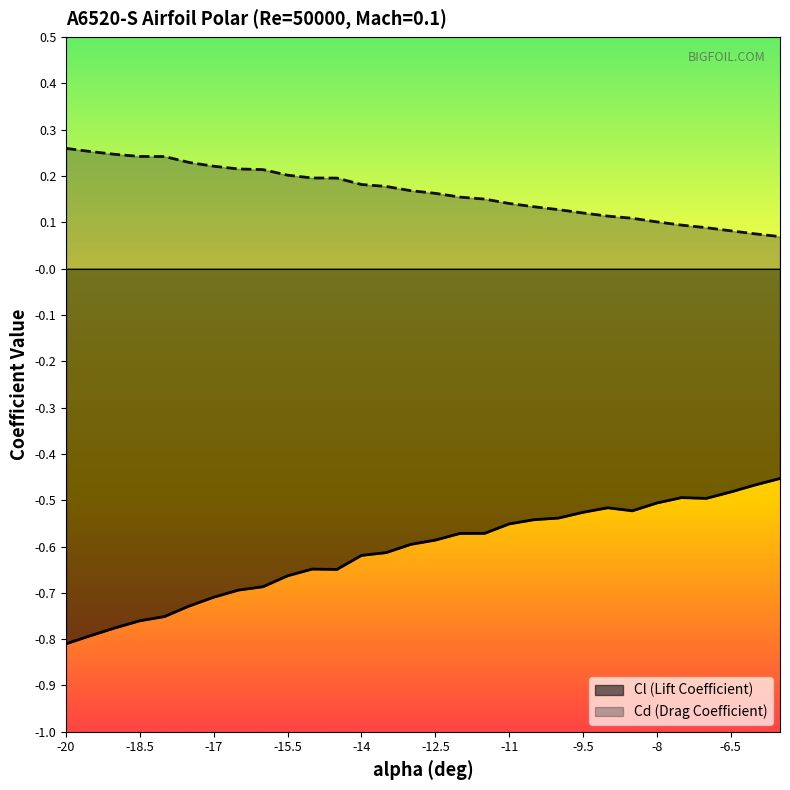

Which series has the largest range (max minus min)?

Cl